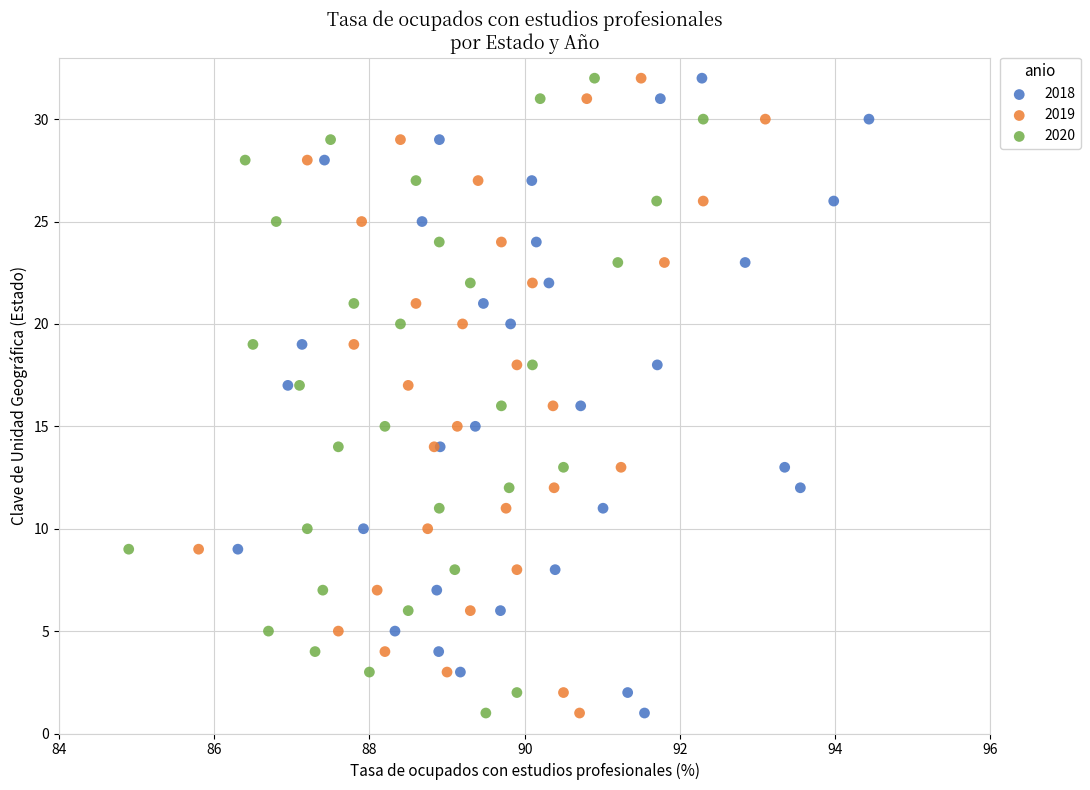

What are all the series names shown in the legend?

2018, 2019, 2020